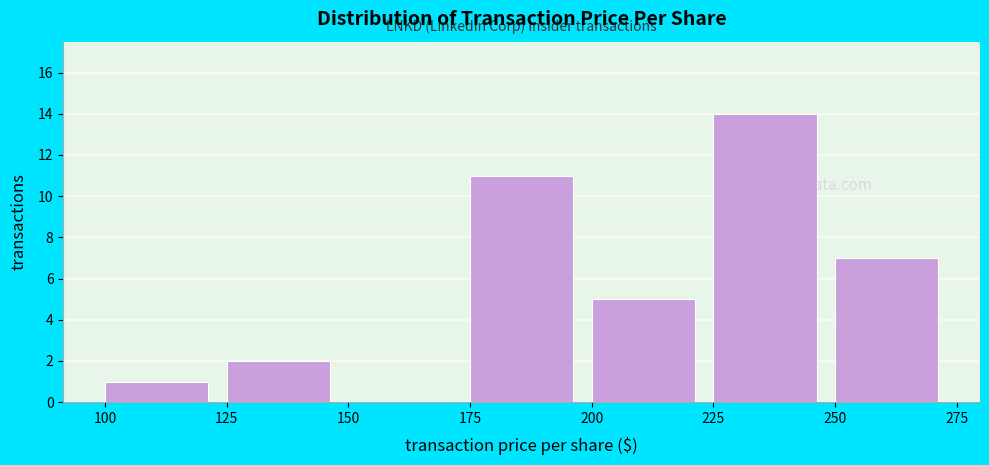

Which range on the x-axis has the tallest bar?

225 to 250